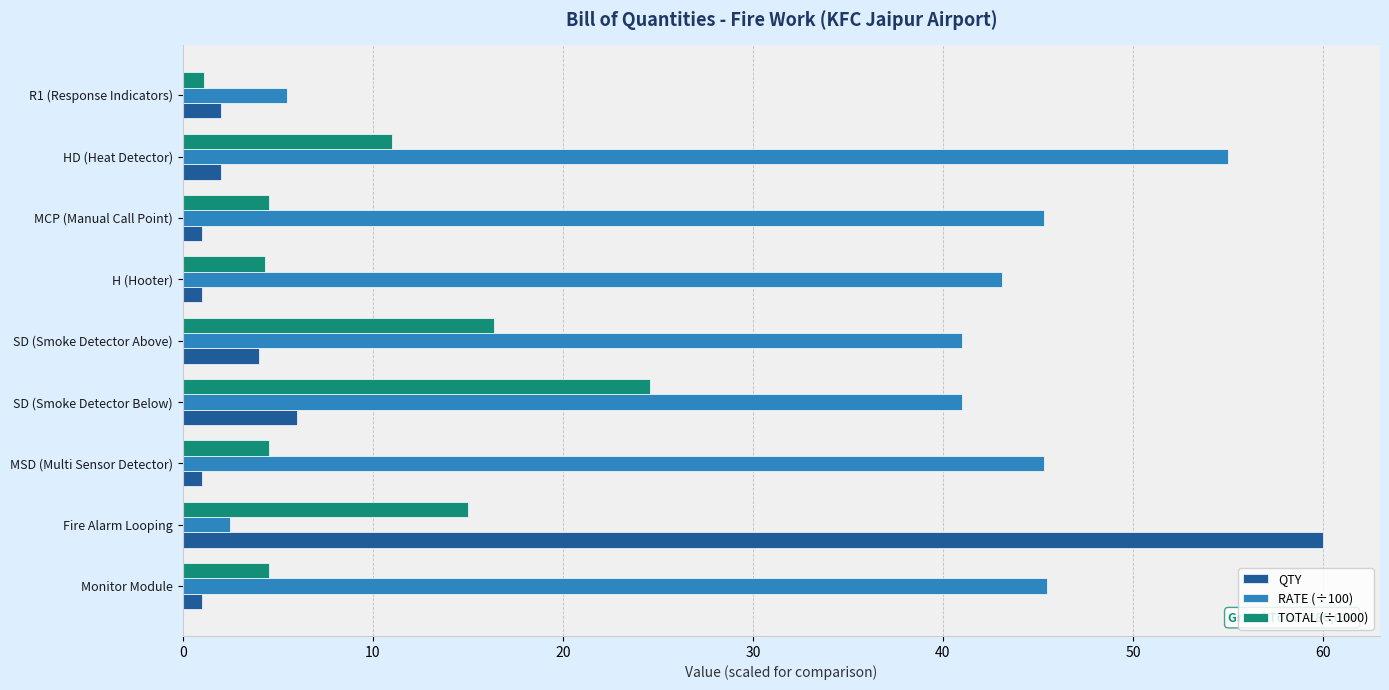

True or false: RATE (÷100) has a value of 97.9 at HD (Heat Detector).

False